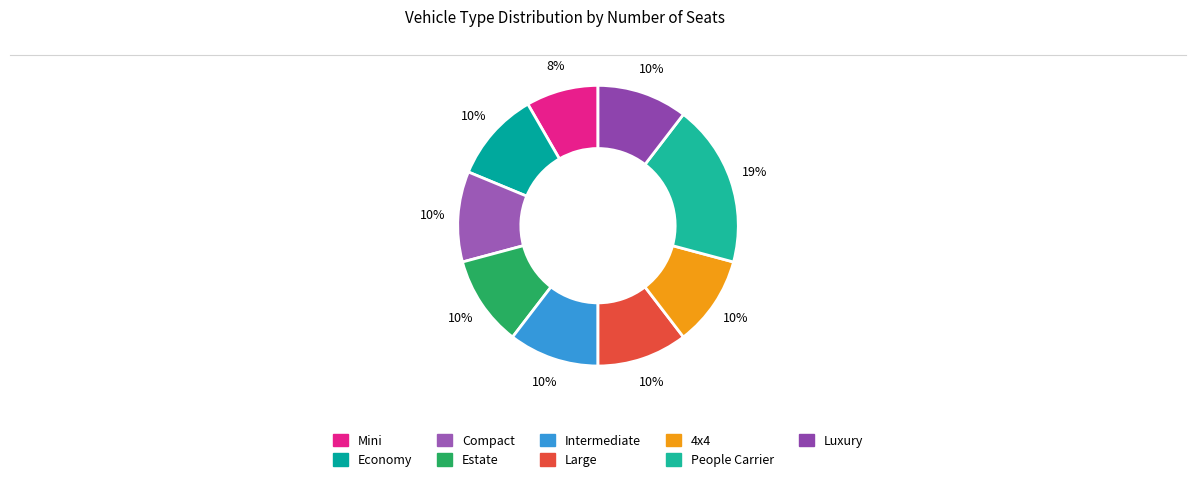

Is there any slice that represents more than half of the pie?

No